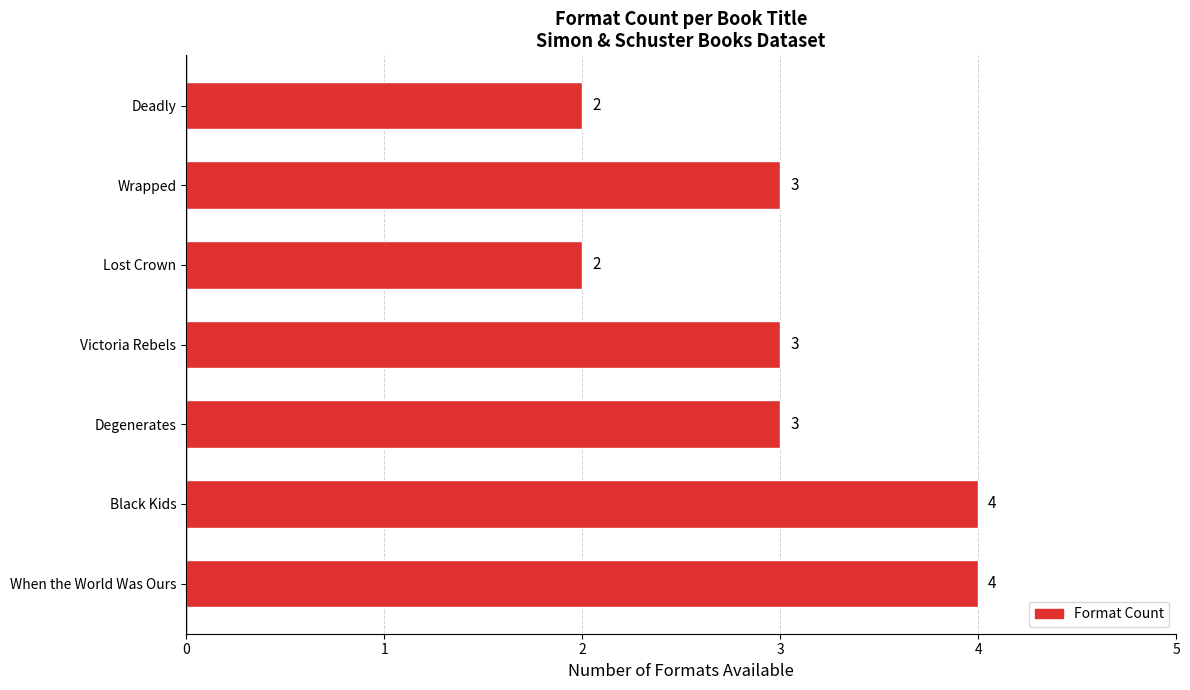

Count the values in the range 2 to 4.

7